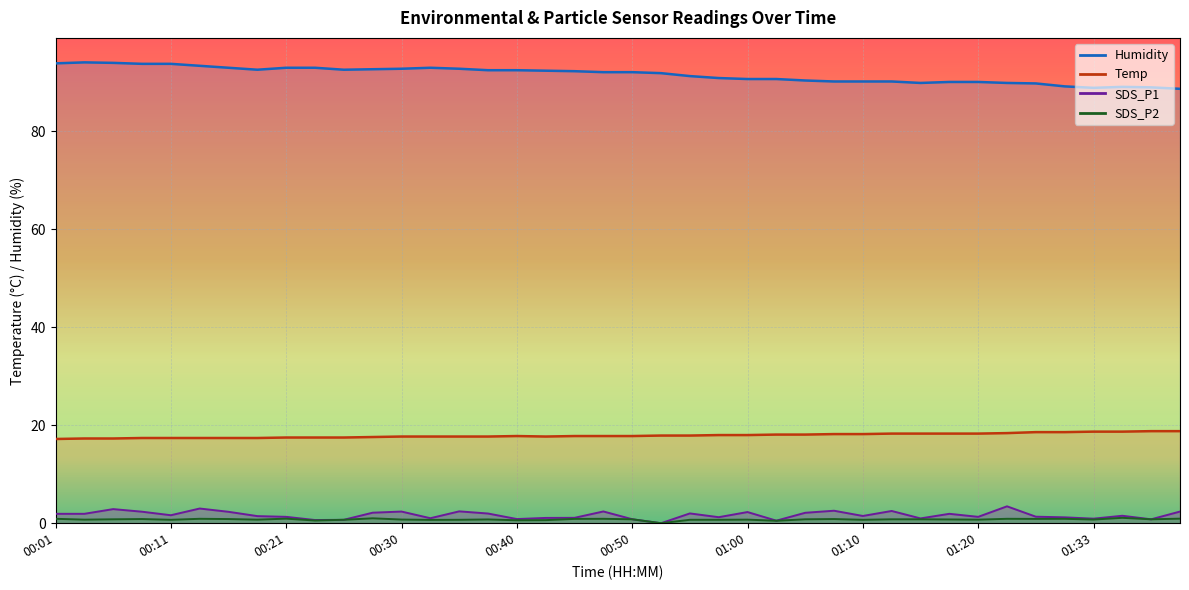

Is it true that Humidity equals 145.2 at 00:40?

False